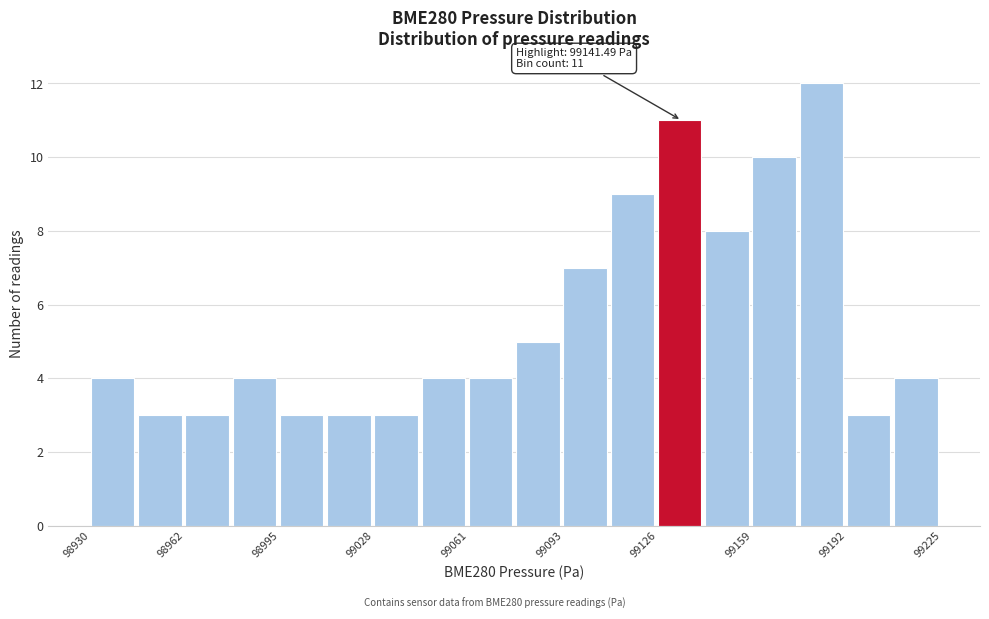

Read against the x-axis, roughly where is the centre of the tallest bar?

99185